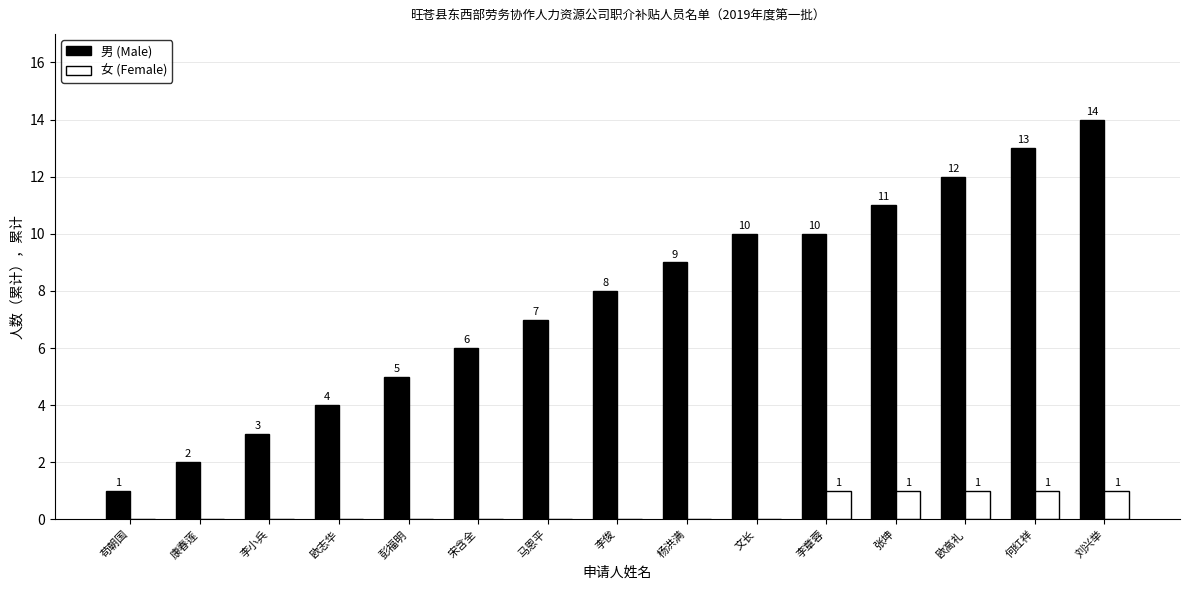

Count the number of data series in this chart.

2